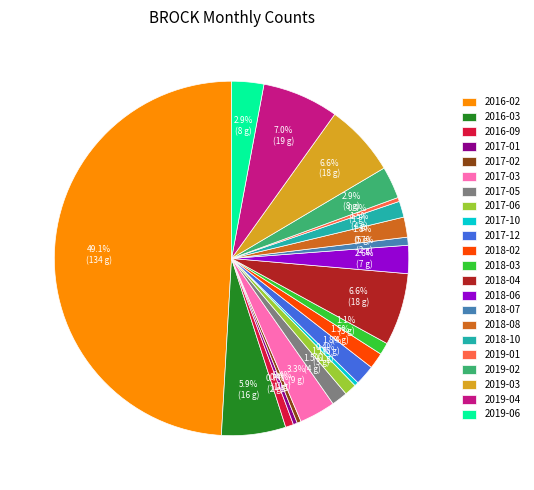

Does 2018-08 account for over 50% of the chart?

No